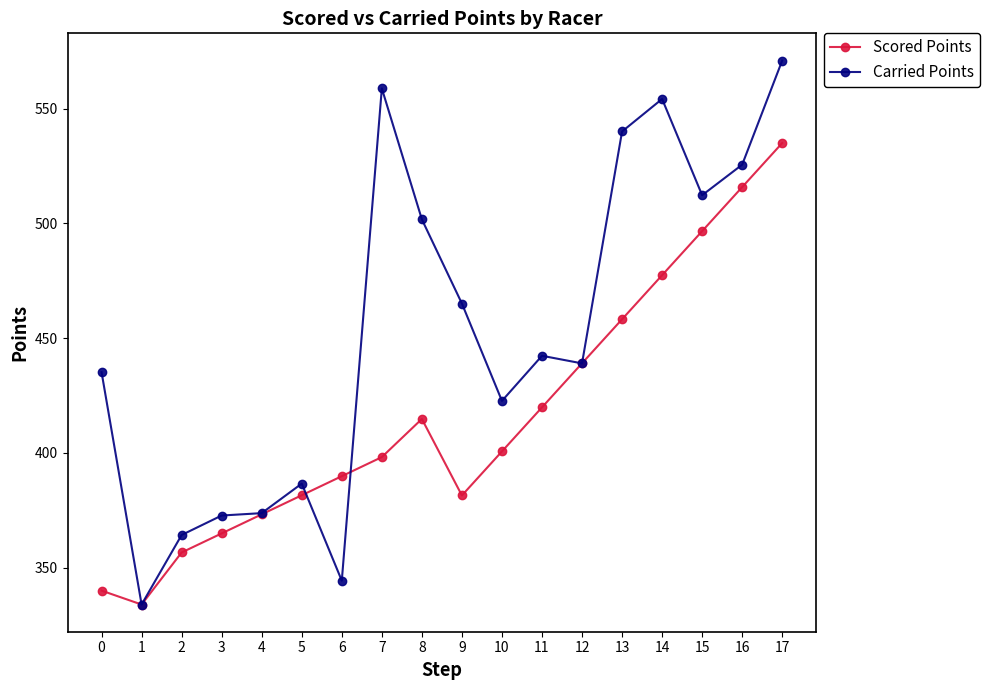

What are all the series names shown in the legend?

Scored Points, Carried Points